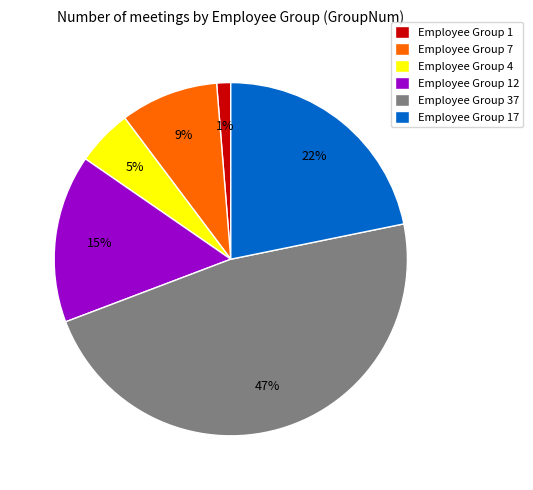

True or false: Employee Group 17 accounts for 22% of the total.

True